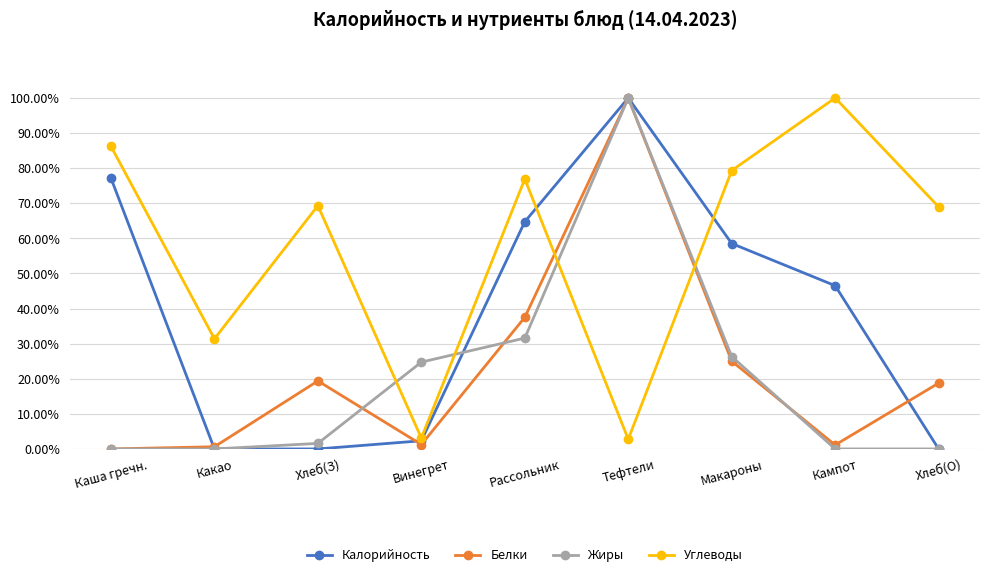

Does the chart have visible grid lines?

Yes